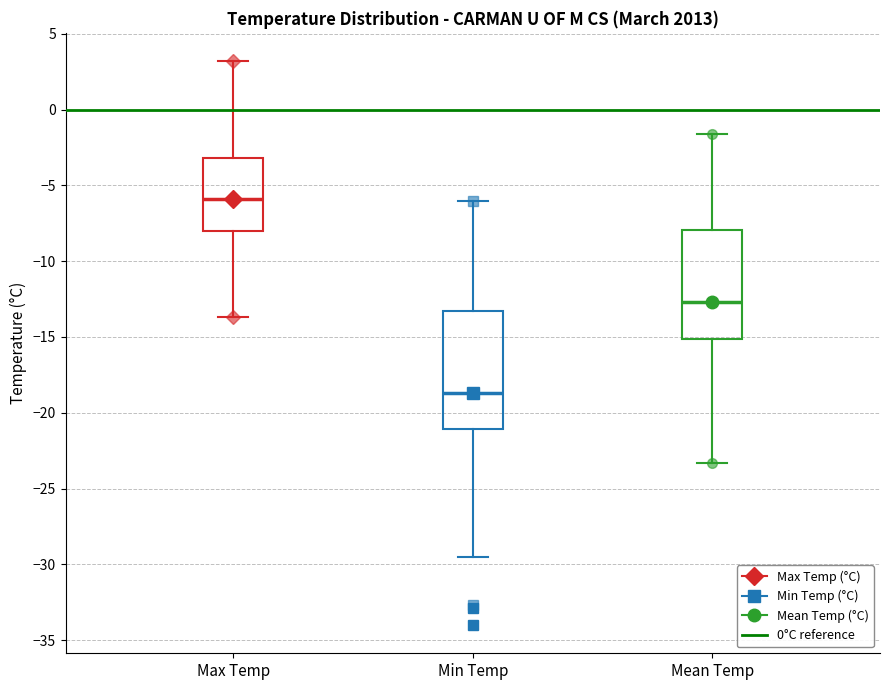

Where does the median line of the box for Max Temp sit on the y-axis? The values are not printed on the chart, so give them approximately, as read against the axis.

-6.0